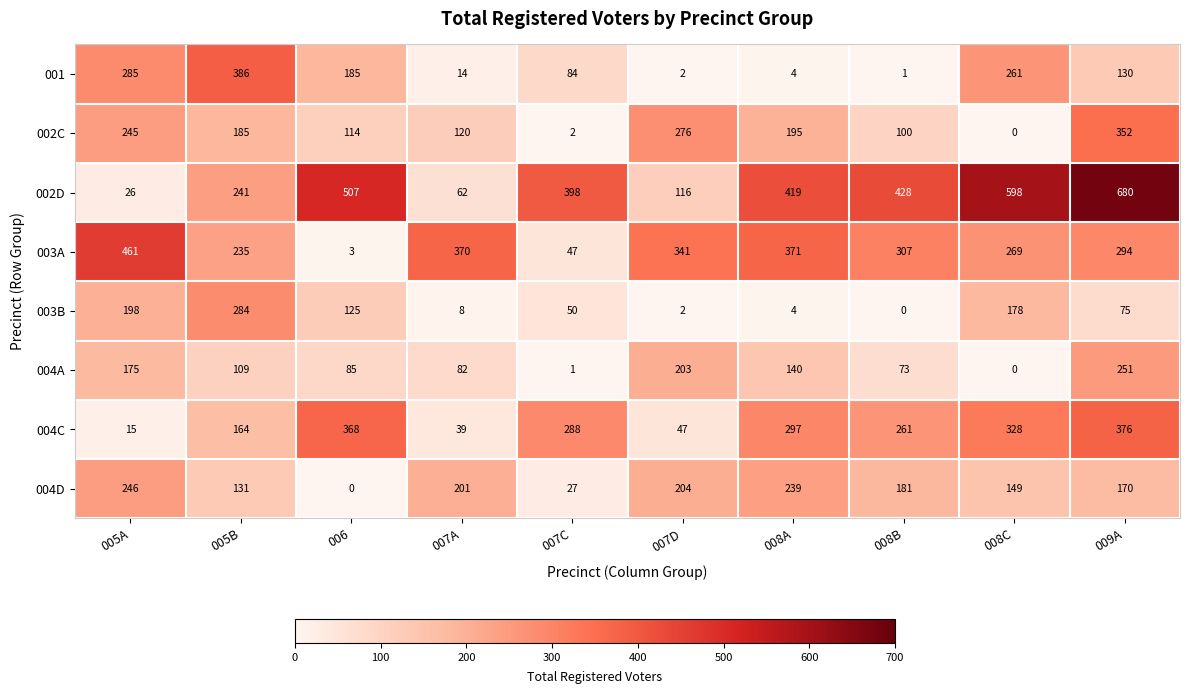

What is the difference between the maximum and second lowest values in the 003A series?

414